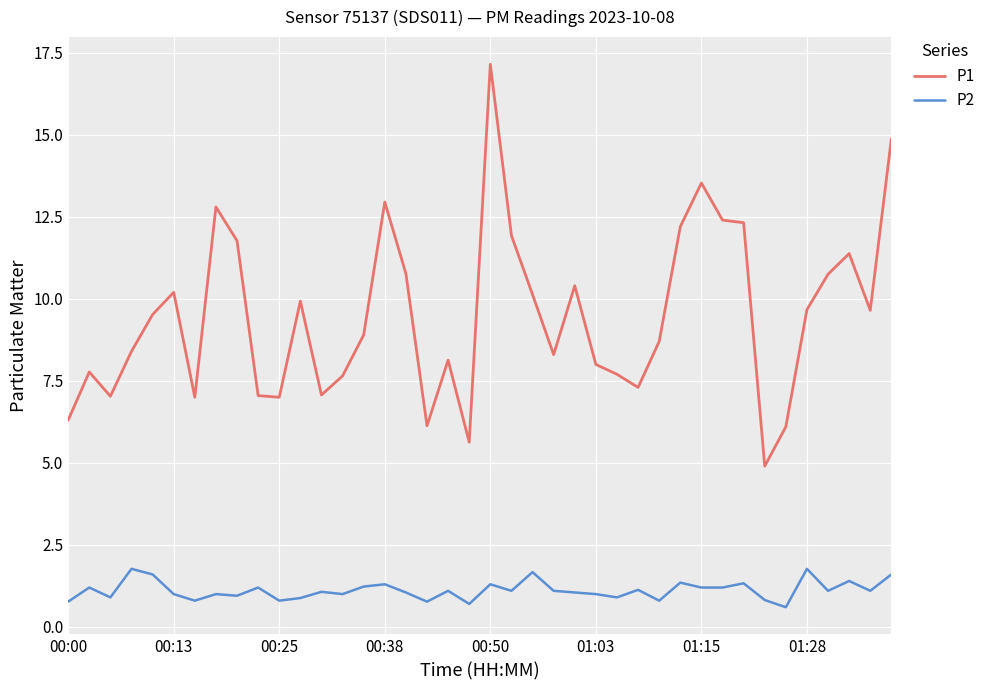

Which series has the widest spread of values?

P1